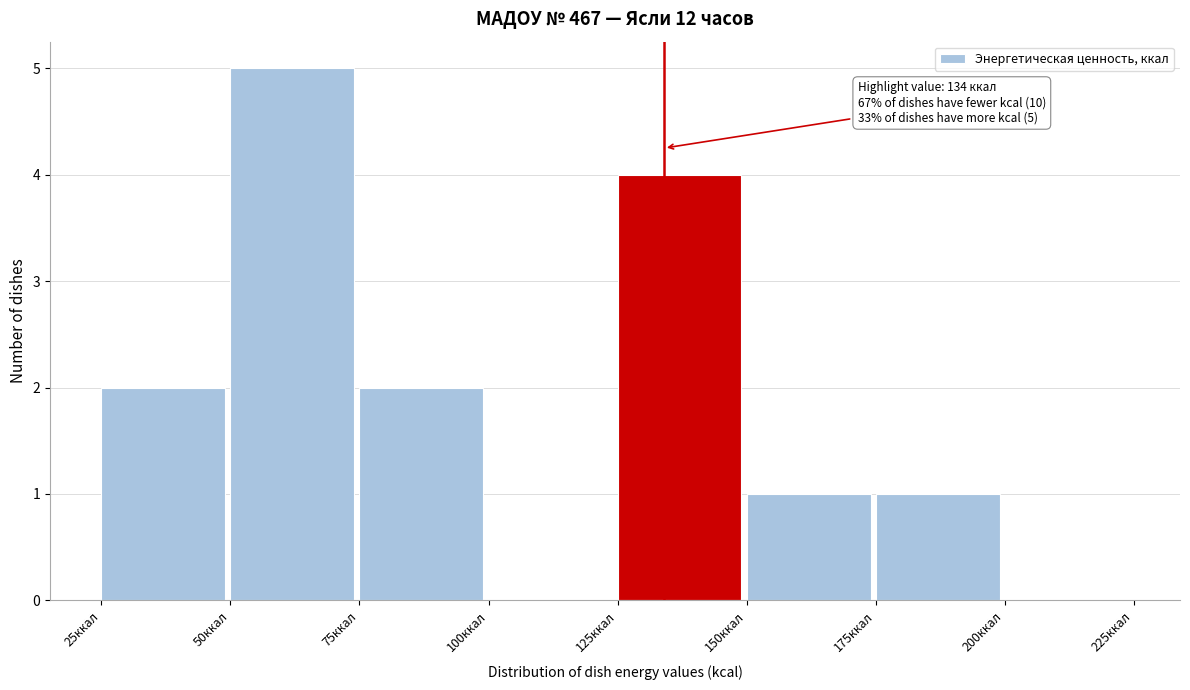

Over which range of the x-axis is the bar tallest?

50 to 75